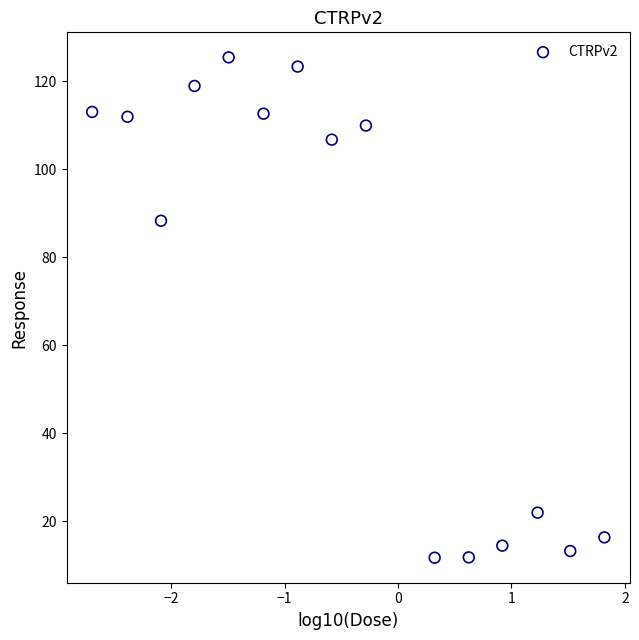

What is the range of X values (max minus min)?

4.5